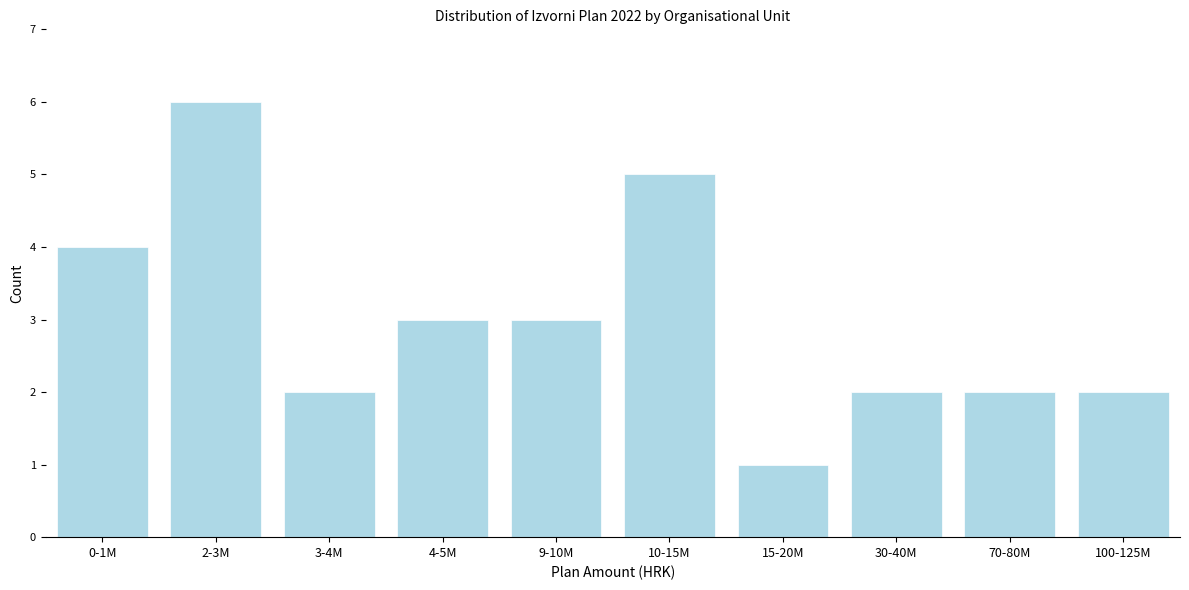

Reading right to left, list all the values displayed in this chart.

2	2	2	1	5	3	3	2	6	4